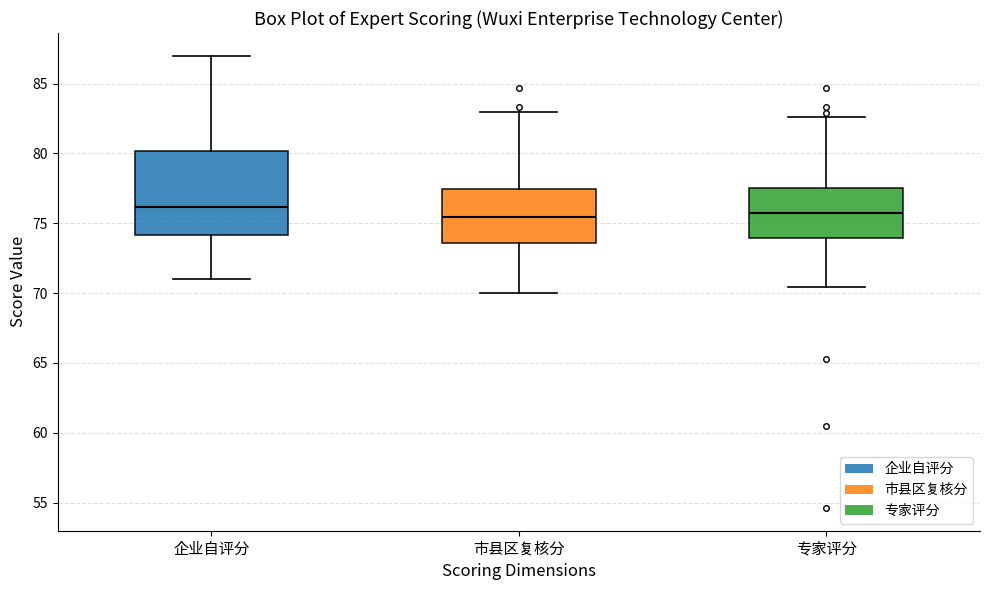

Comparing the boxes themselves (not the whiskers), which one is the tallest?

企业自评分